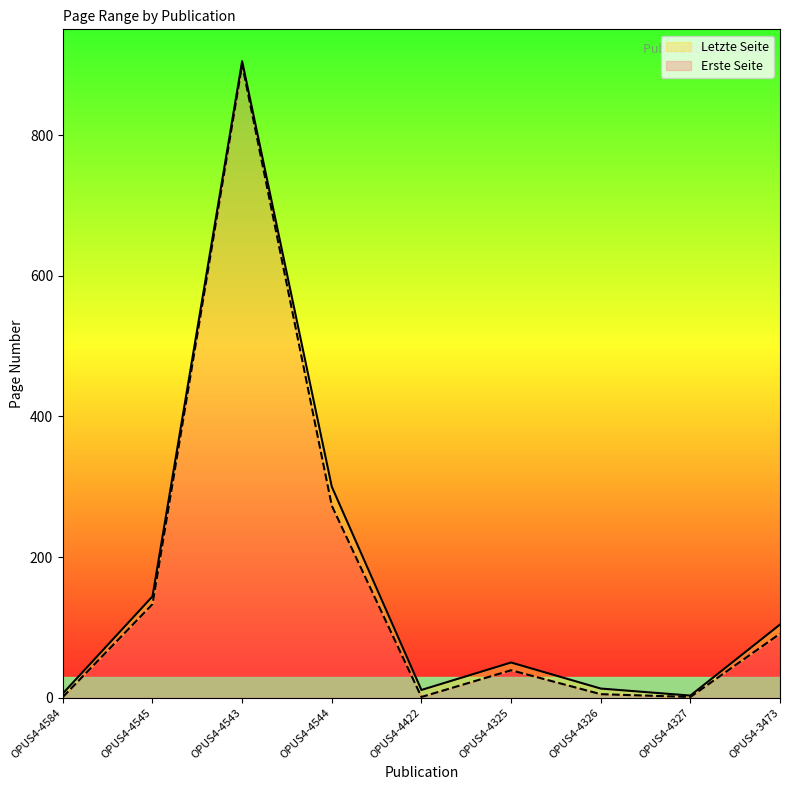

Between OPUS4-4326 and OPUS4-4545, which is larger?

OPUS4-4545